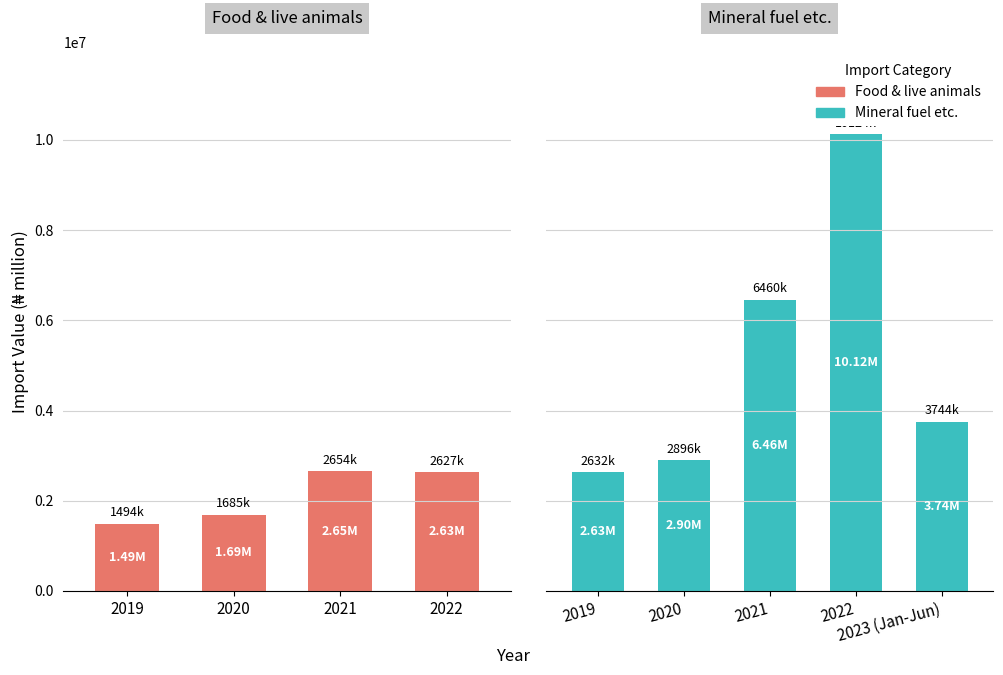

What is the value of the Mineral fuel etc. bar at the 4th from the left?

10124044.2